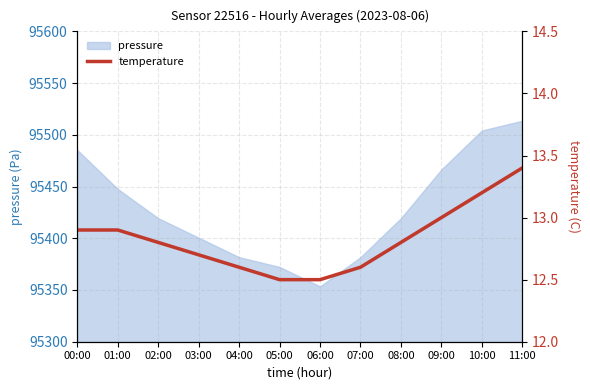

What is the average value?

12.8